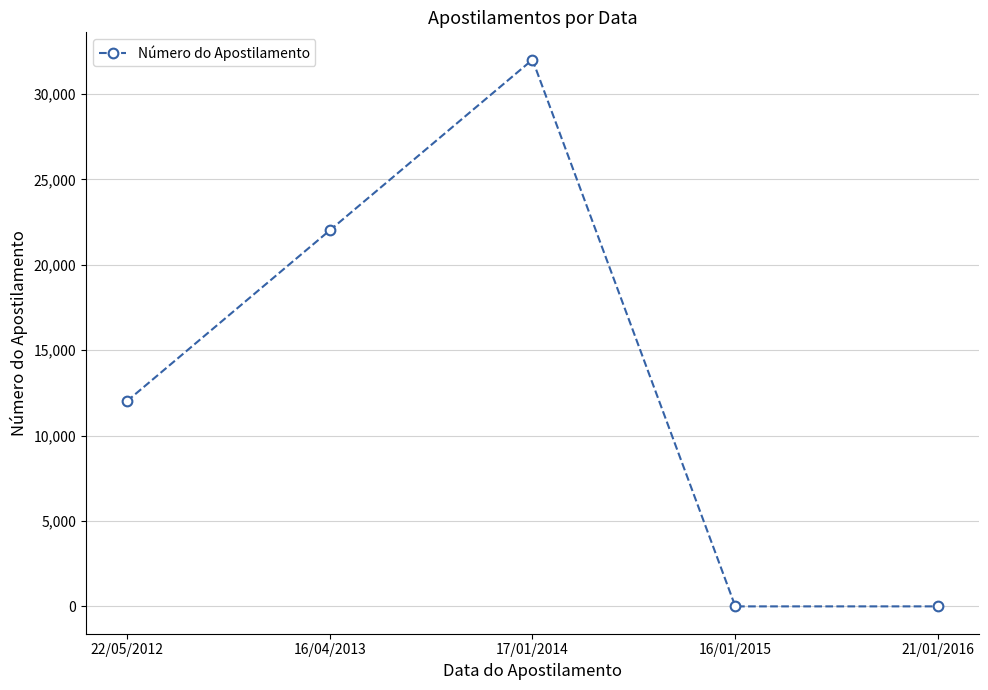

What is the minimum value shown in the chart?

4